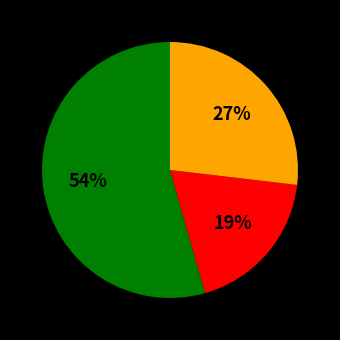

To the nearest percent, what is the average slice percentage?

33%